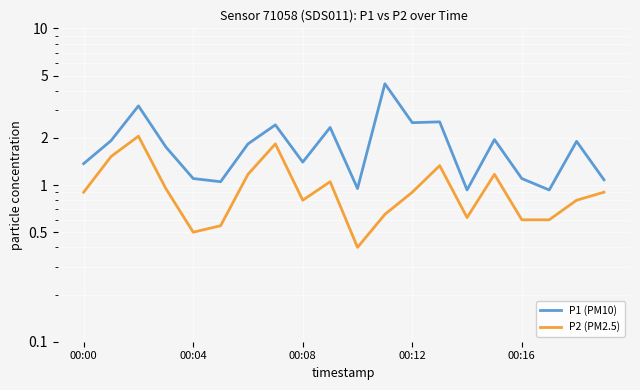

What is the sum of all P1 (PM10) values?

36.7